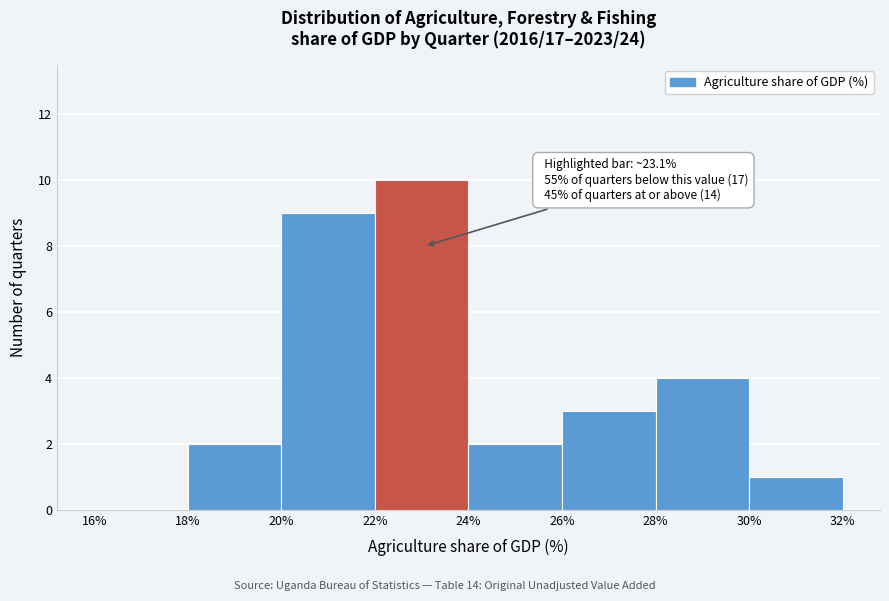

Over which range of the x-axis is the bar tallest?

22% to 24%